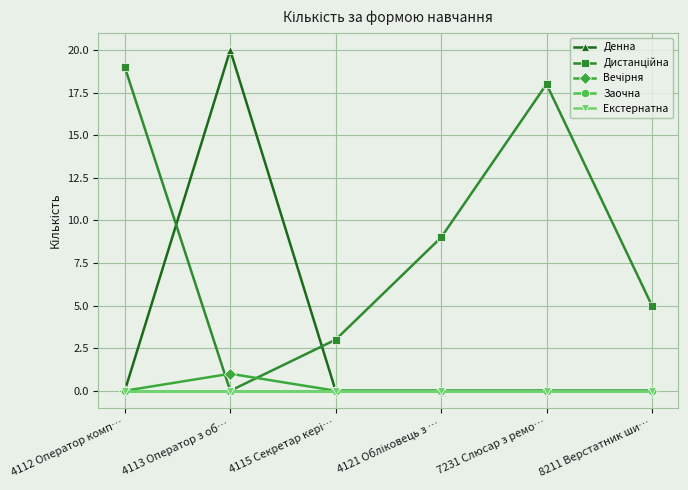

At 4121 Обліковець з …, list the series in order from smallest to largest.

Денна, Вечірня, Заочна, Екстернатна, Дистанційна